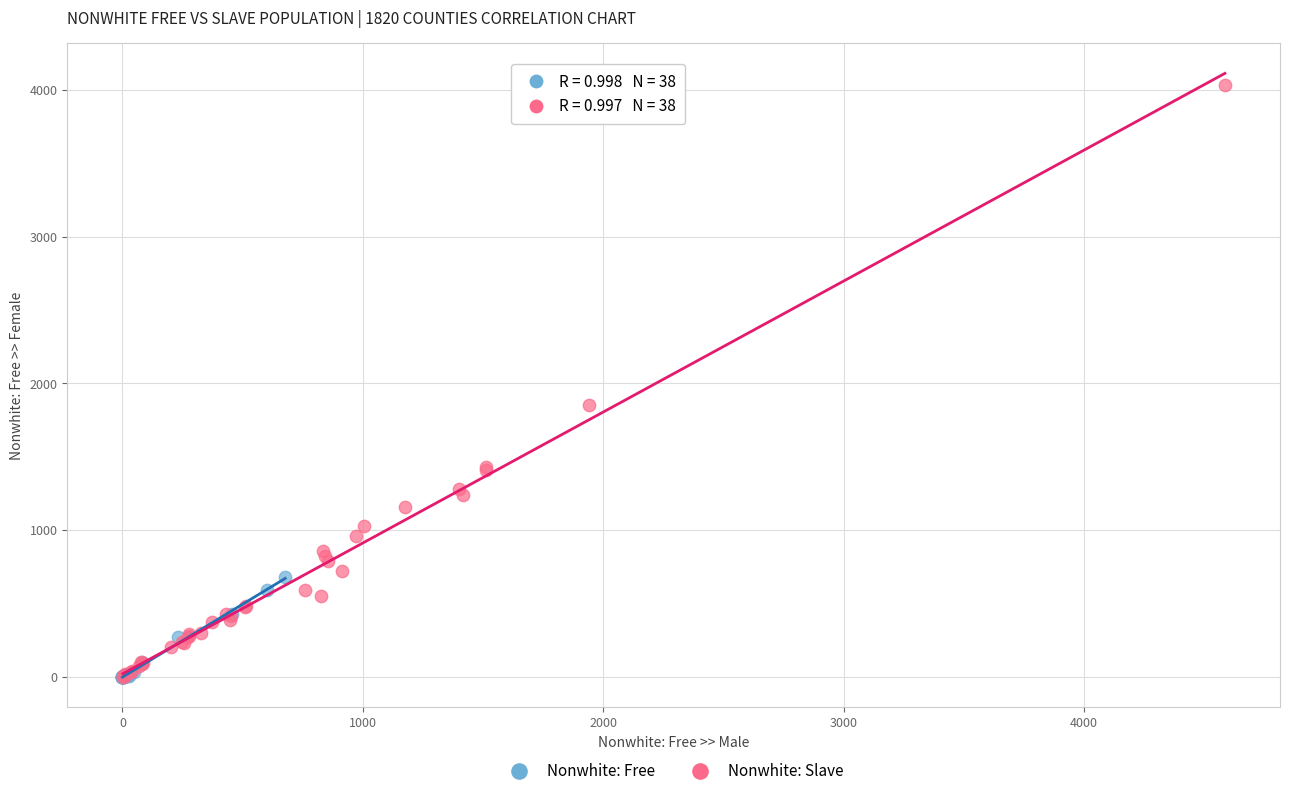

Which series has the widest spread of Y values?

Nonwhite: Slave